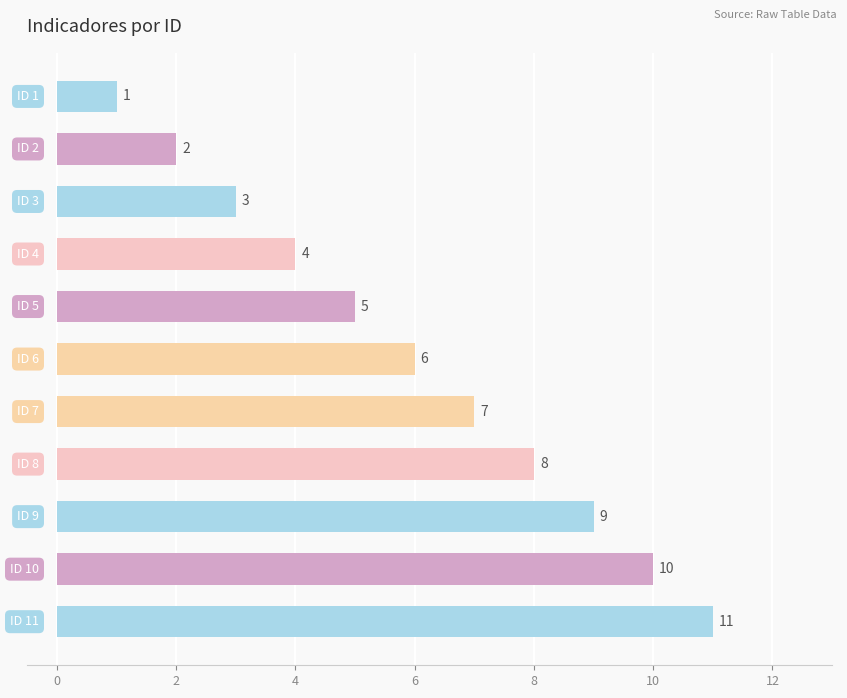

Count the values in the range 3 to 9.

7